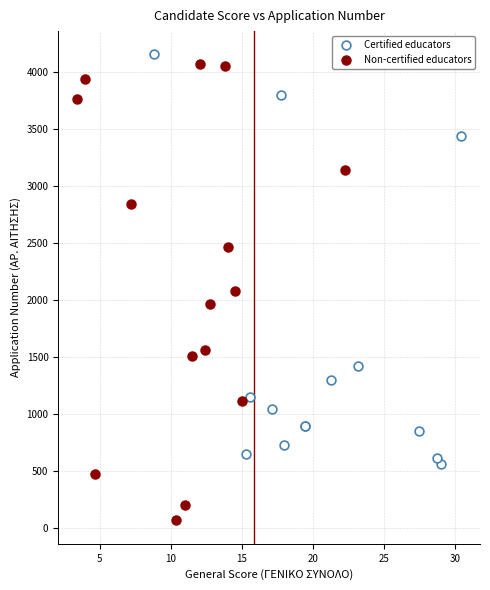

Which series reaches the minimum Y coordinate?

Non-certified educators